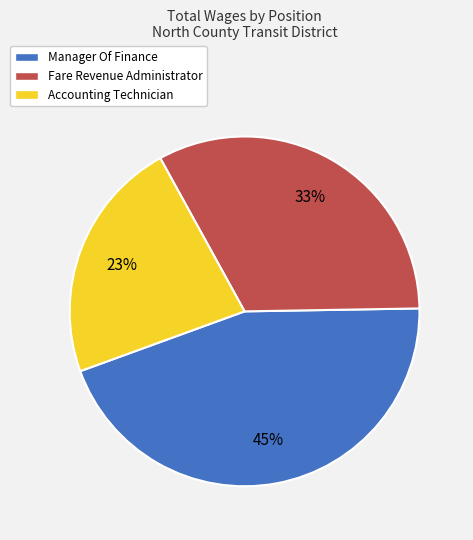

Rank the categories by value from highest to lowest.

Manager Of Finance, Fare Revenue Administrator, Accounting Technician